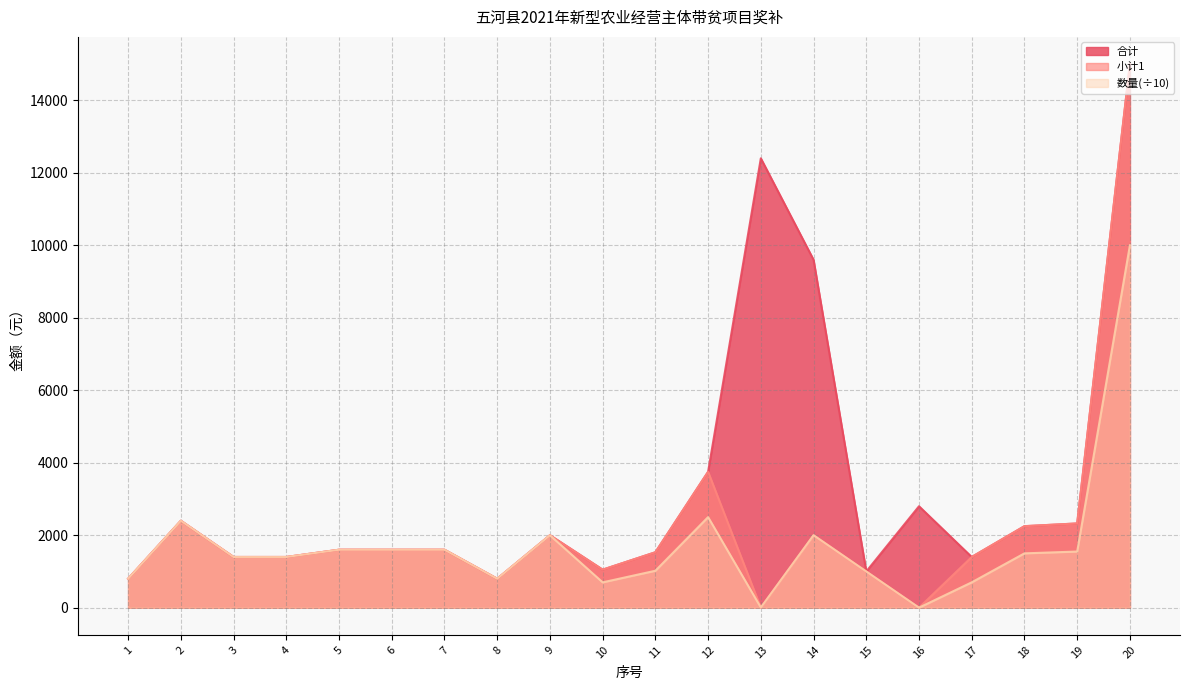

Does the chart have visible grid lines?

Yes